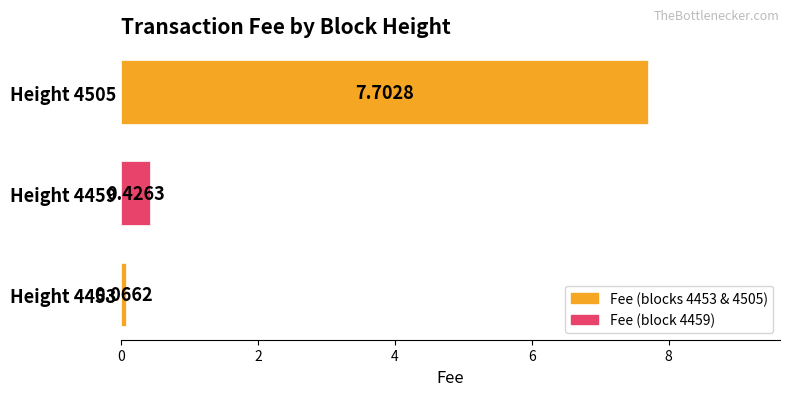

Which category has the highest value across all series?

Height 4505